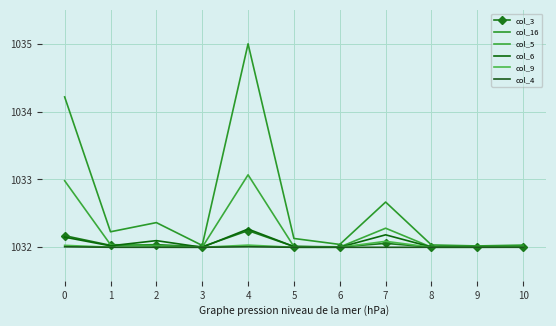

Rank the series by their maximum value, from highest to lowest.

col_16, col_5, col_6, col_3, col_9, col_4